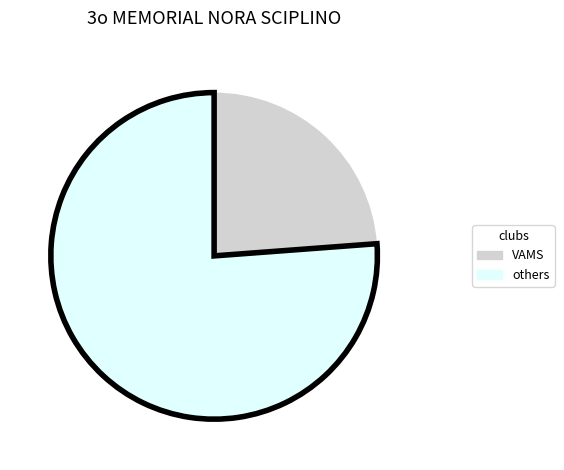

How many slices are in this pie chart?

2